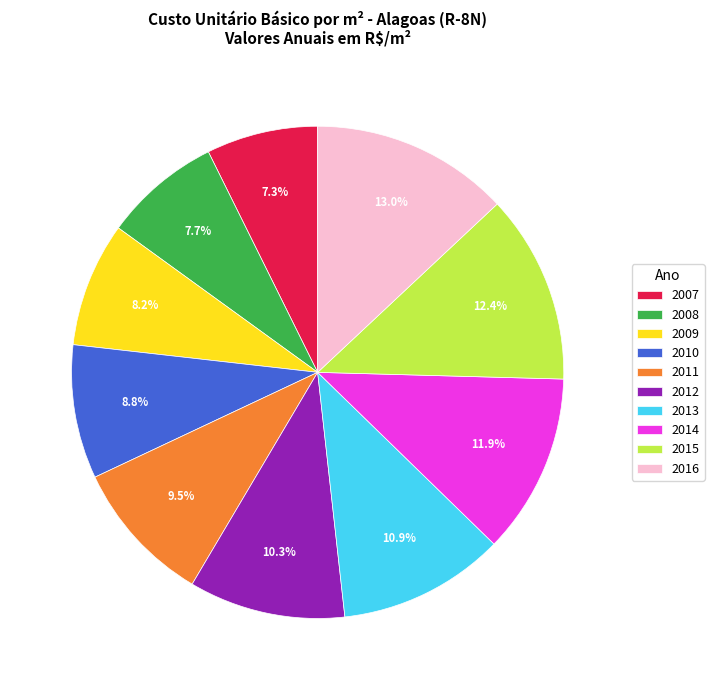

How many slices are in this pie chart?

10